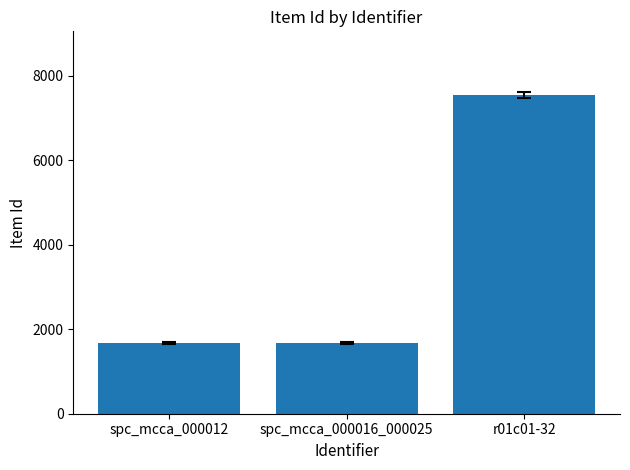

True or false: the data shows 1074 at spc_mcca_000012.

False